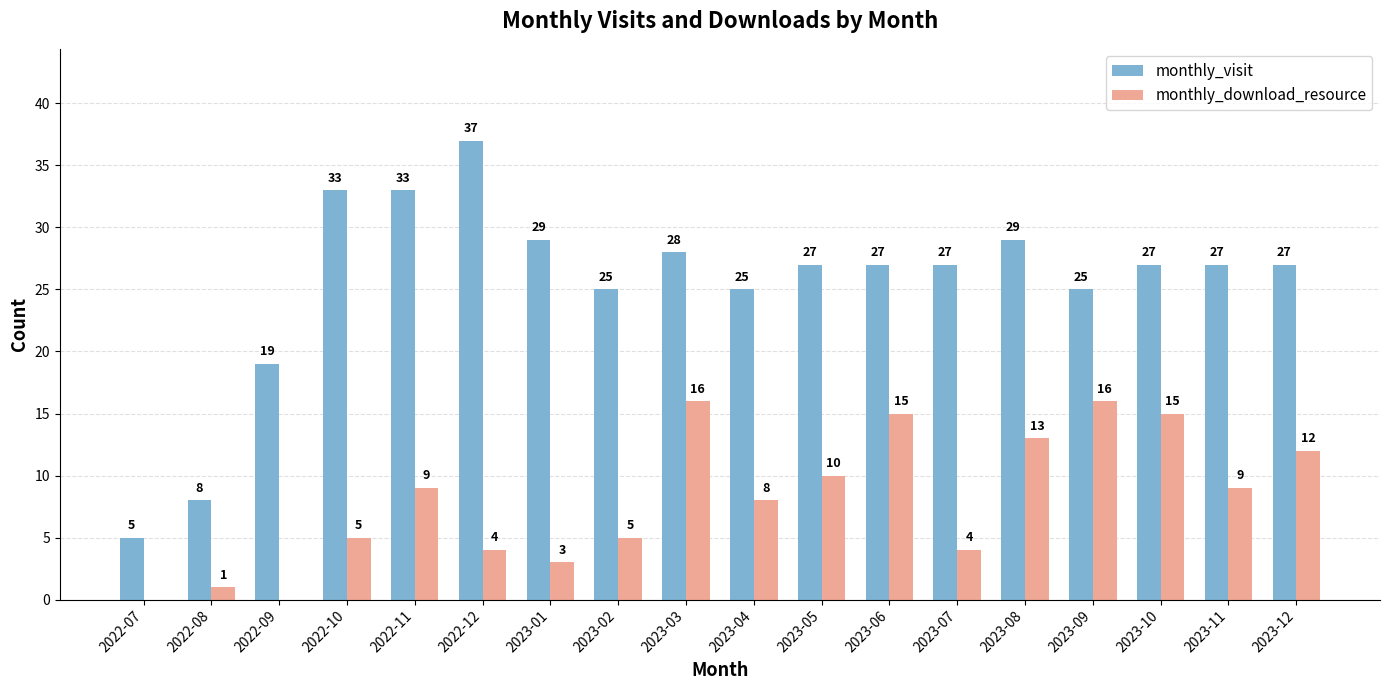

How many groups of bars are there?

18